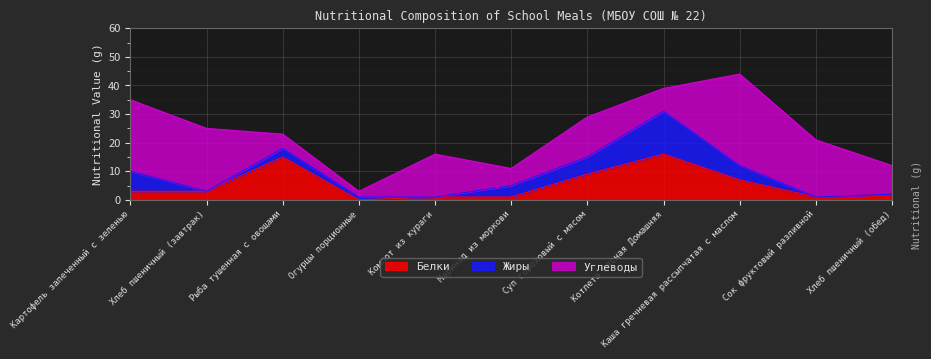

Which category has the lowest value in the Белки series?

Огурцы порционные